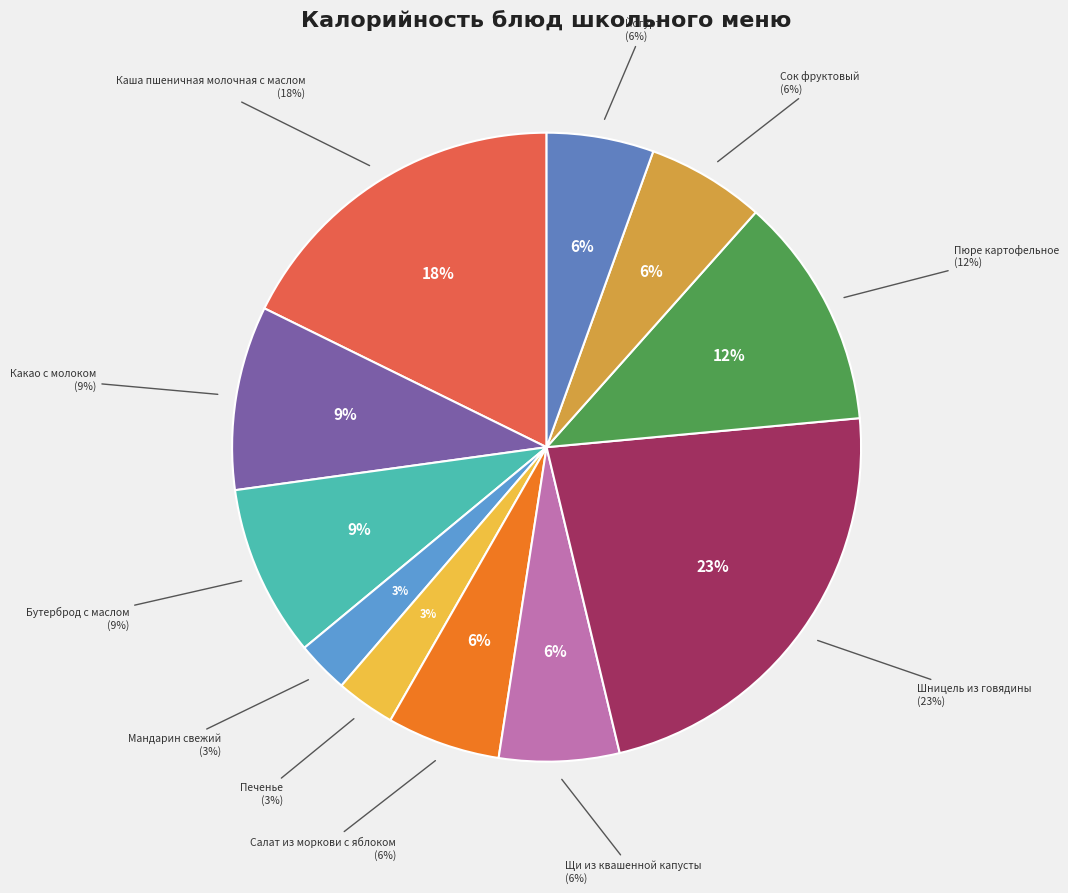

To the nearest percent, what percentage of the pie is Печенье?

3%